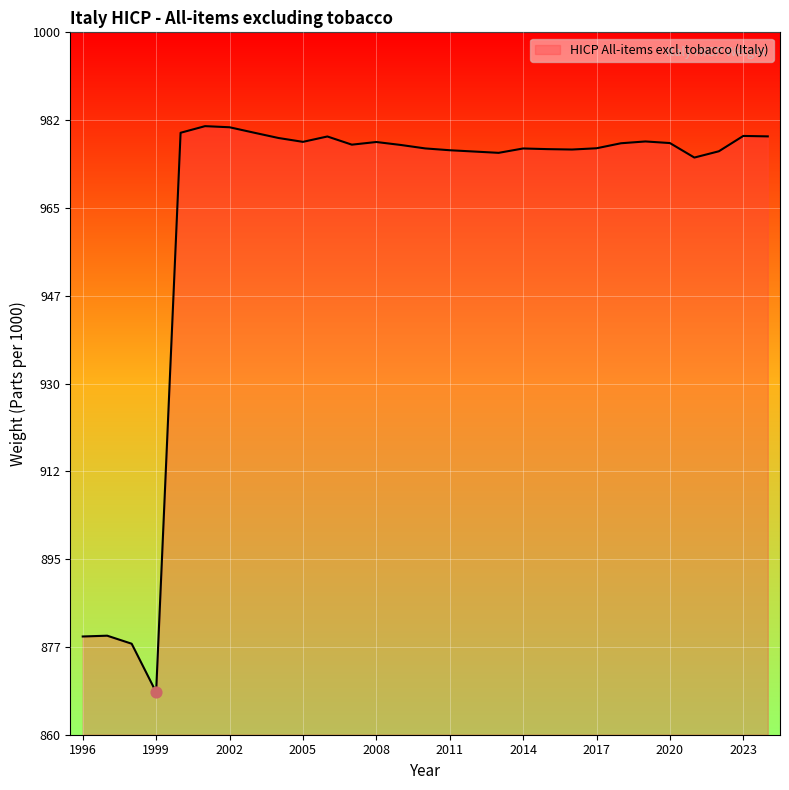

What is the difference between the maximum and minimum values?

112.8